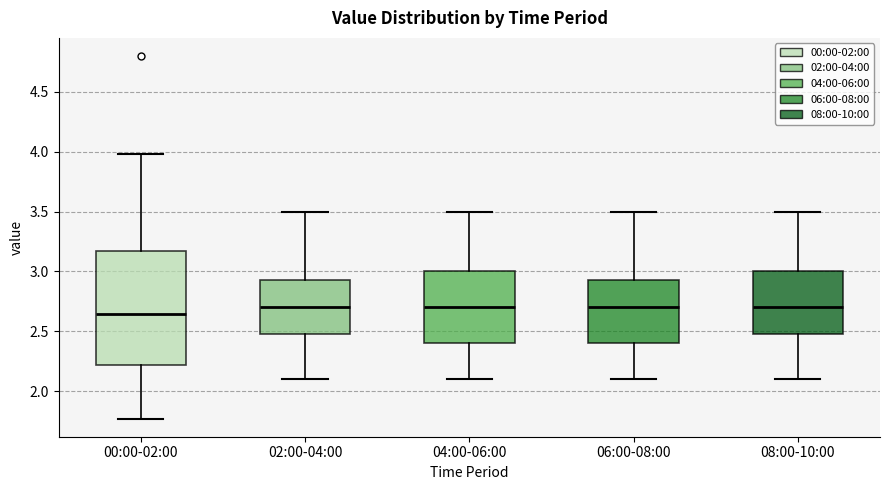

Which box's median line is the lowest?

00:00-02:00